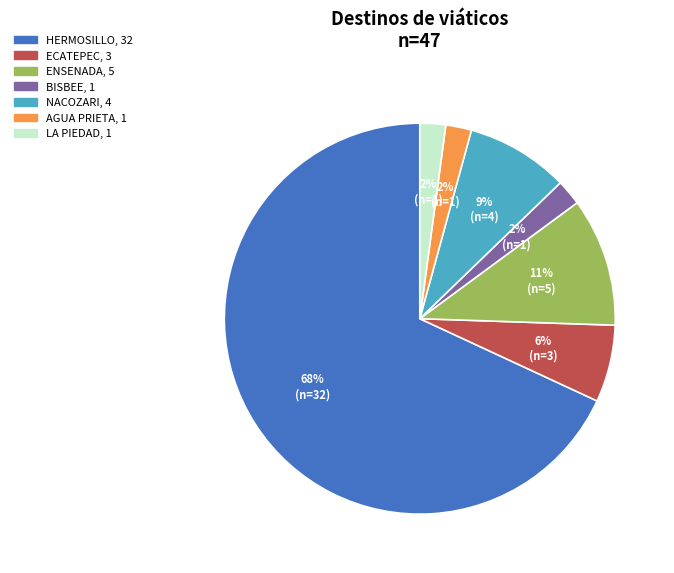

Does HERMOSILLO account for over 50% of the chart?

Yes